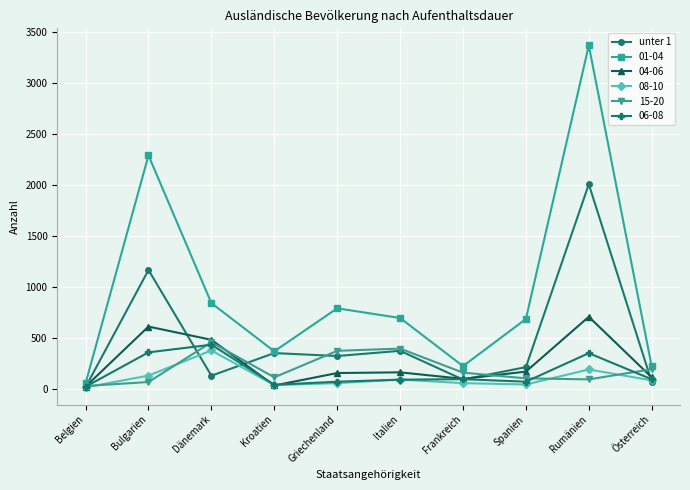

What is the label of the 5th point from the right?

Italien